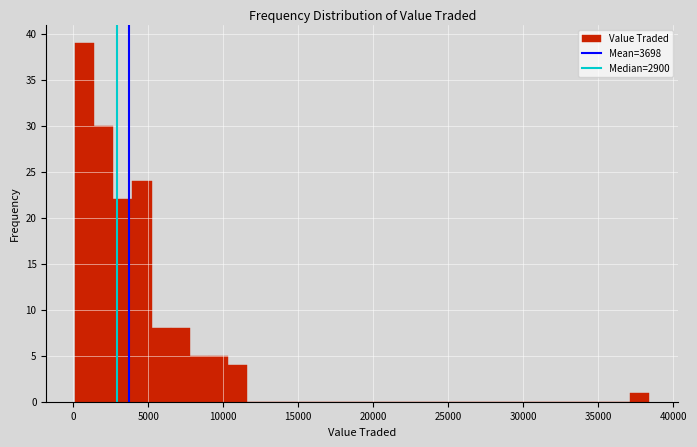

Around what value on the x-axis is the tallest bar? Give the approximate position of its centre, as read against the axis.

1000